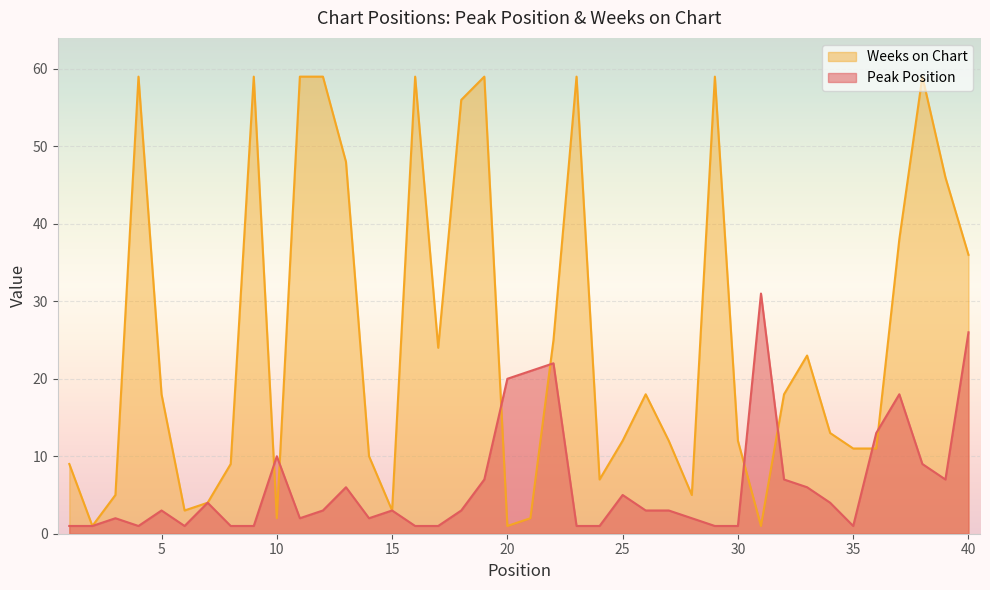

True or false: Peak Position has more than 1 interior local peaks.

True